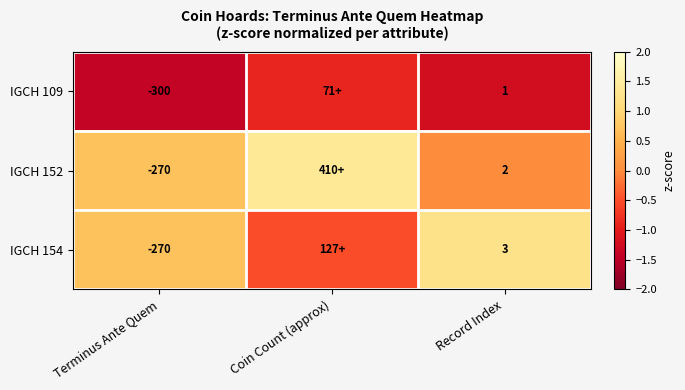

What is the lowest value of the IGCH 109 series?

-1.4